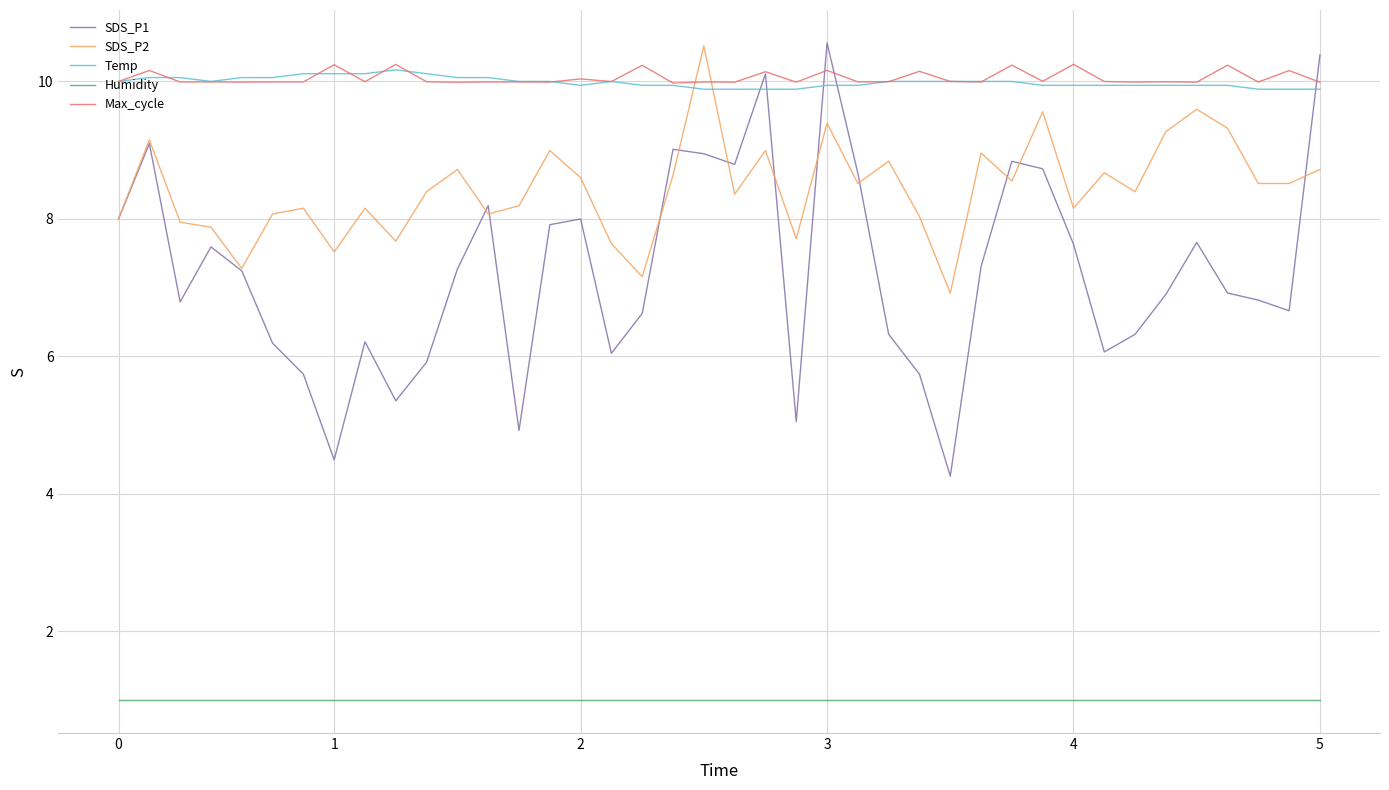

What is the greatest value displayed?

10.6